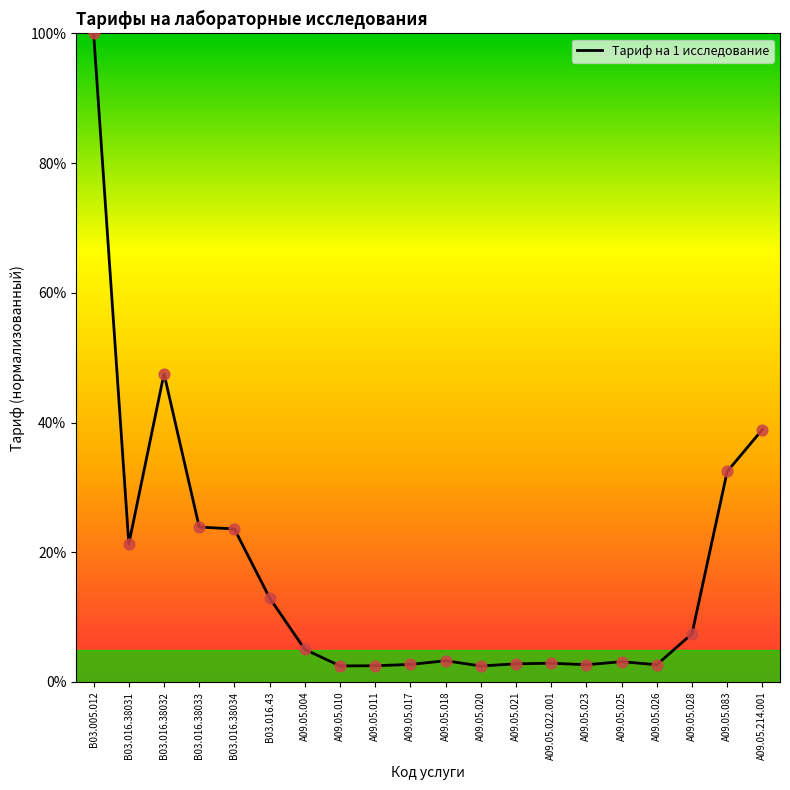

What is the ratio of the value at A09.05.025 to the value at A09.05.022.001?

1.1